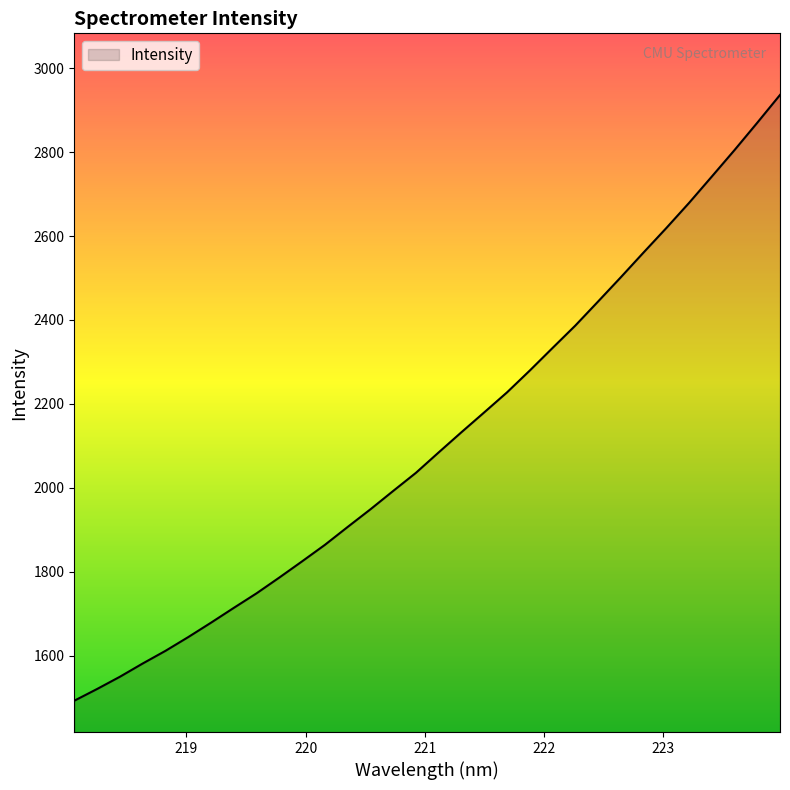

What is the difference between the maximum and minimum values?

1443.8